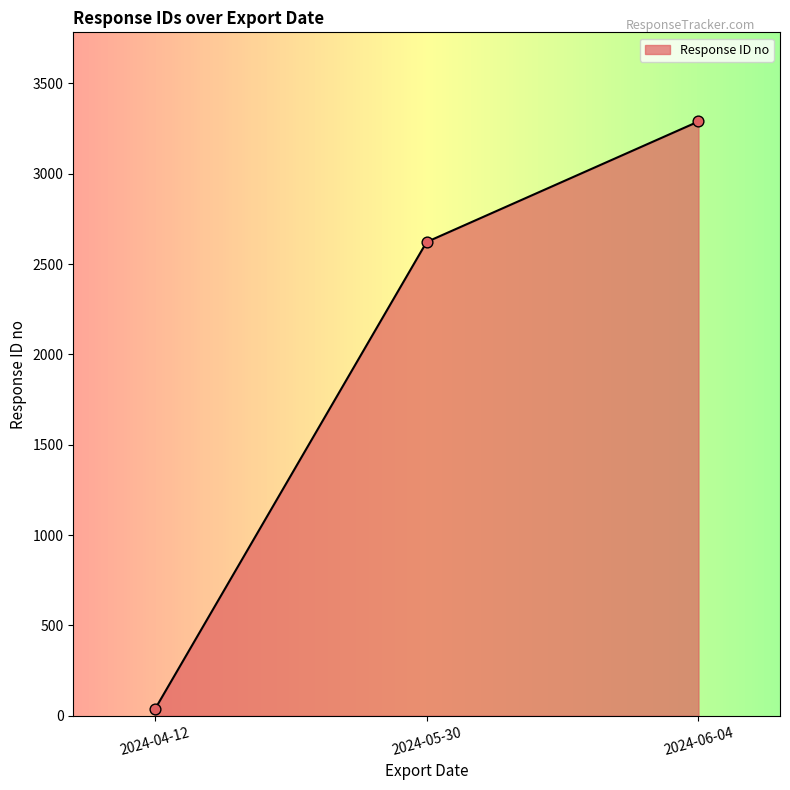

What is the ratio of the value at 2024-05-30 to the value at 2024-06-04?

0.8